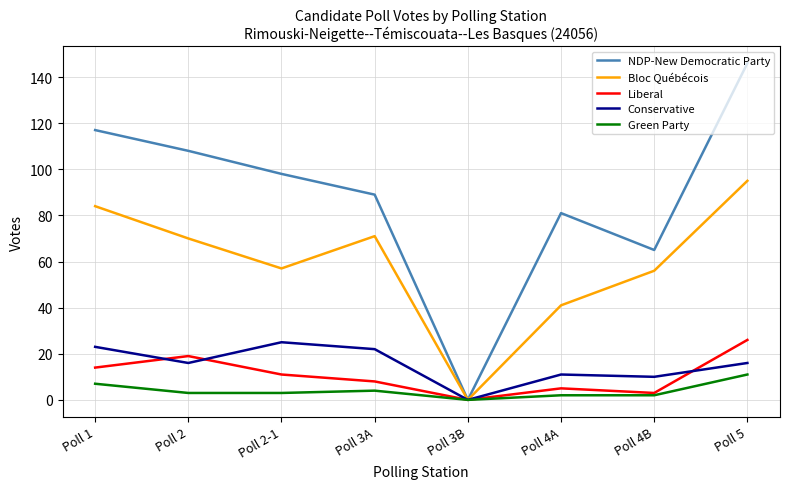

Where does the Liberal series first go above 11?

Poll 1